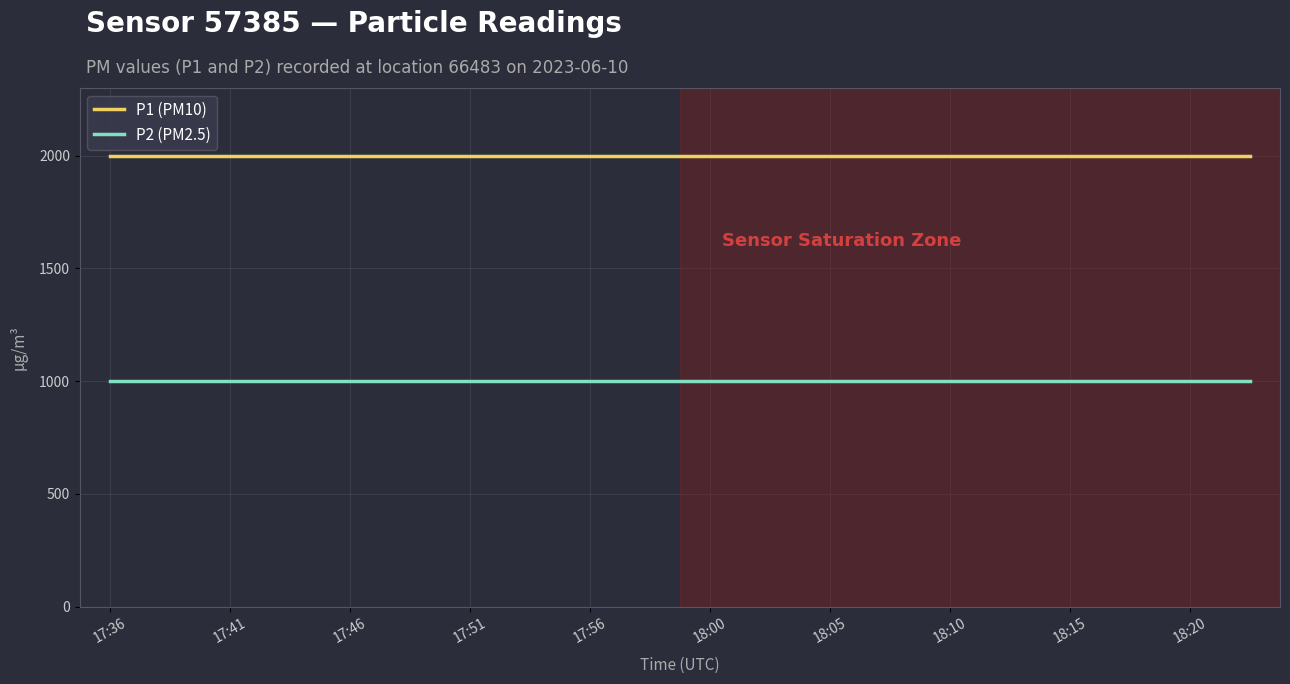

What is the greatest value displayed?

1999.9